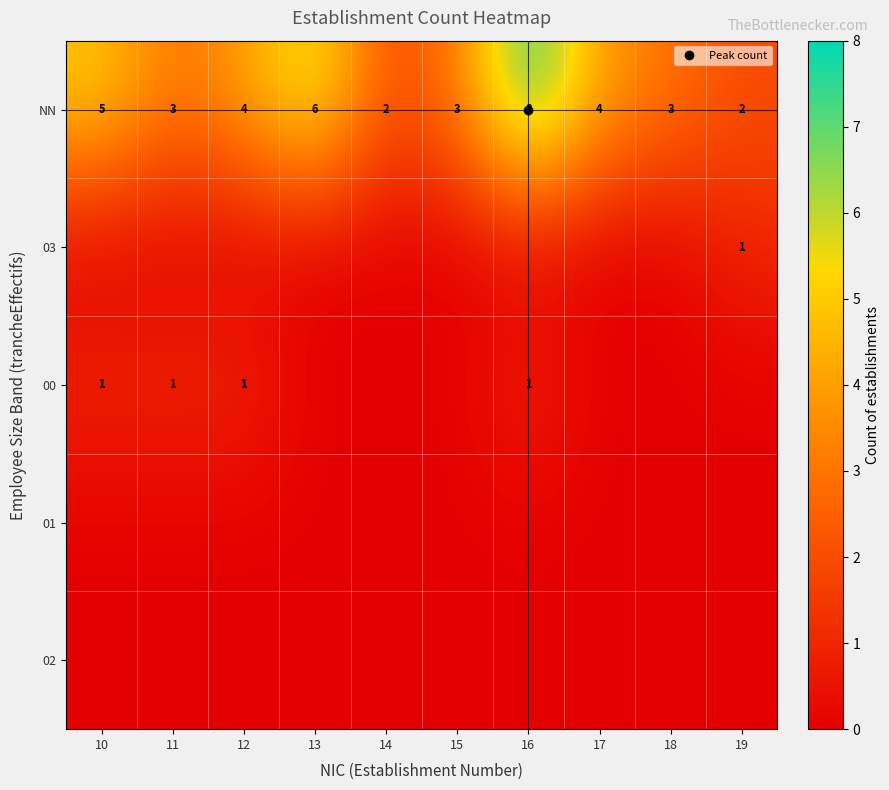

Rank the series at 11 from highest to lowest value.

NN, 00, 03, 01, 02